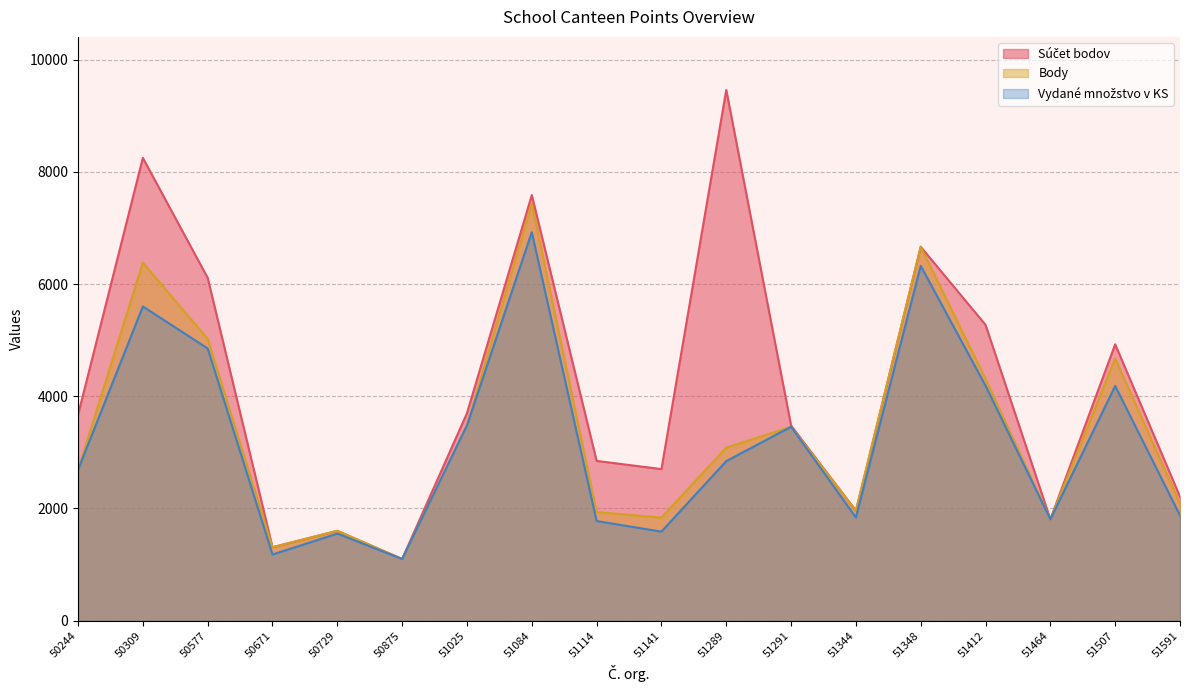

What are all the series names shown in the legend?

Súčet bodov, Body, Vydané množstvo v KS